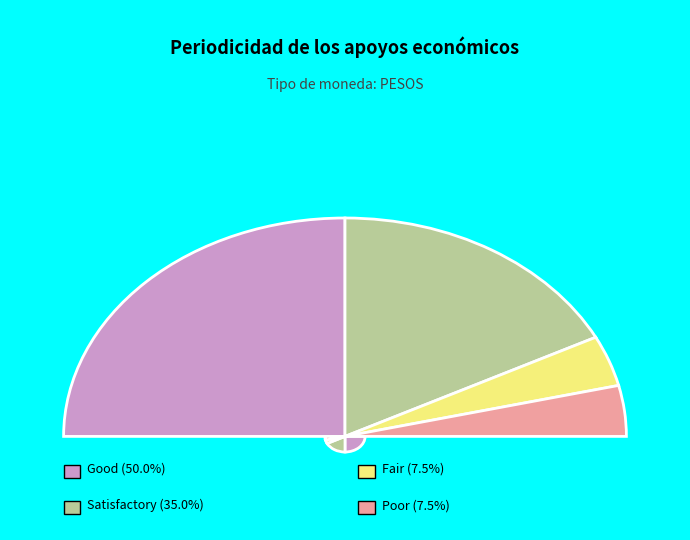

Is 31 the majority of the pie?

No